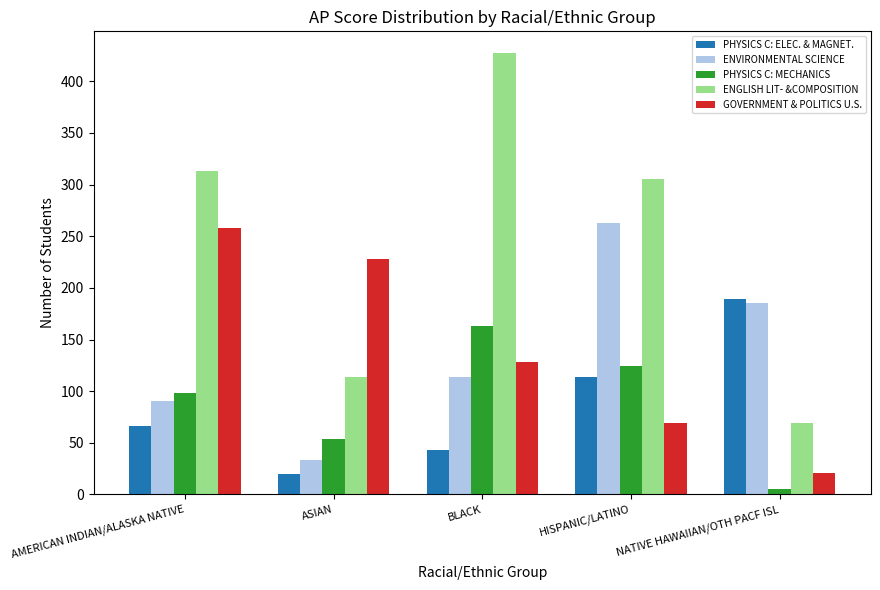

At which category does the chart reach its peak across all series?

BLACK